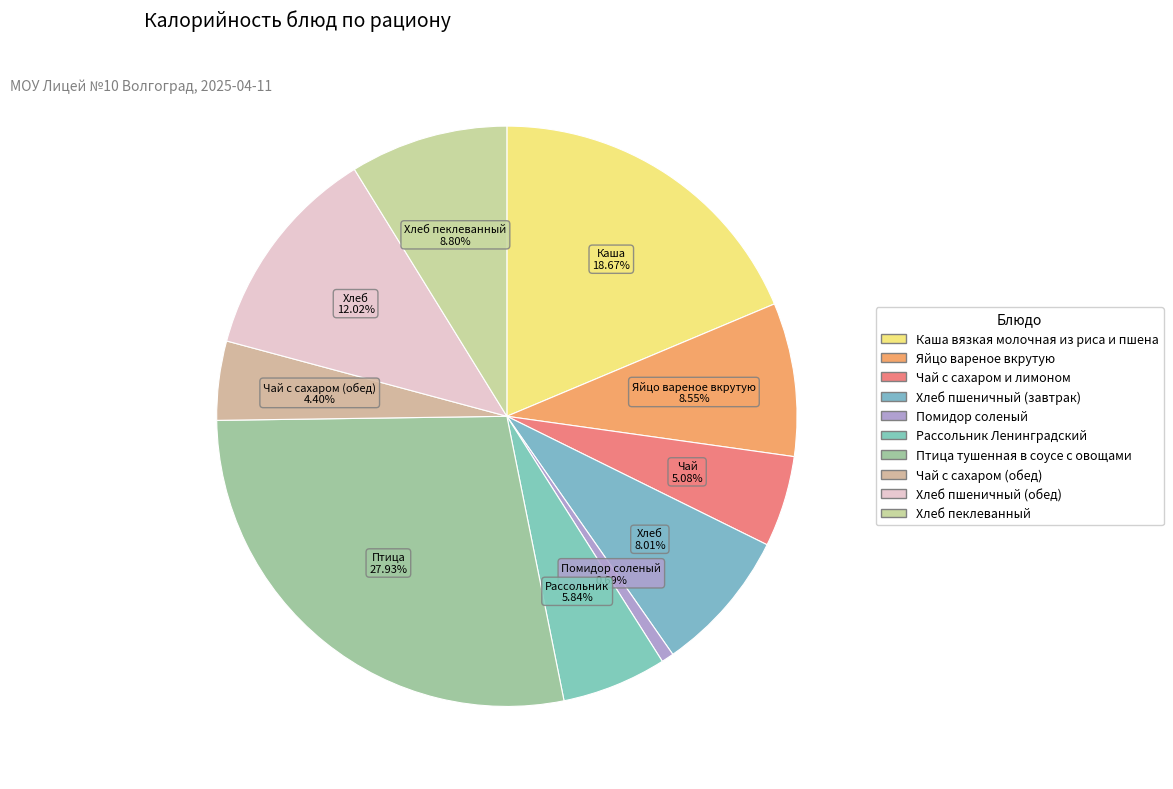

Count the number of slices in the pie.

10